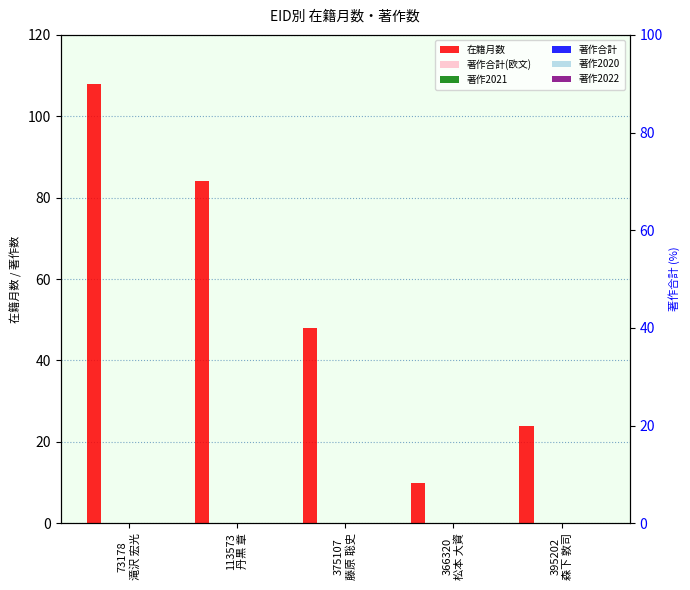

What is the total value across all series at 73178
滝沢 宏光?

108